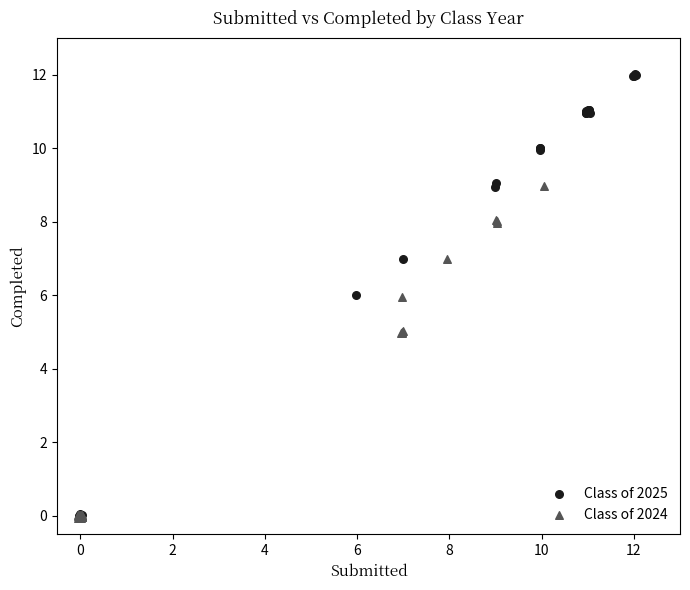

Which series has the widest spread of Y values?

Class of 2025